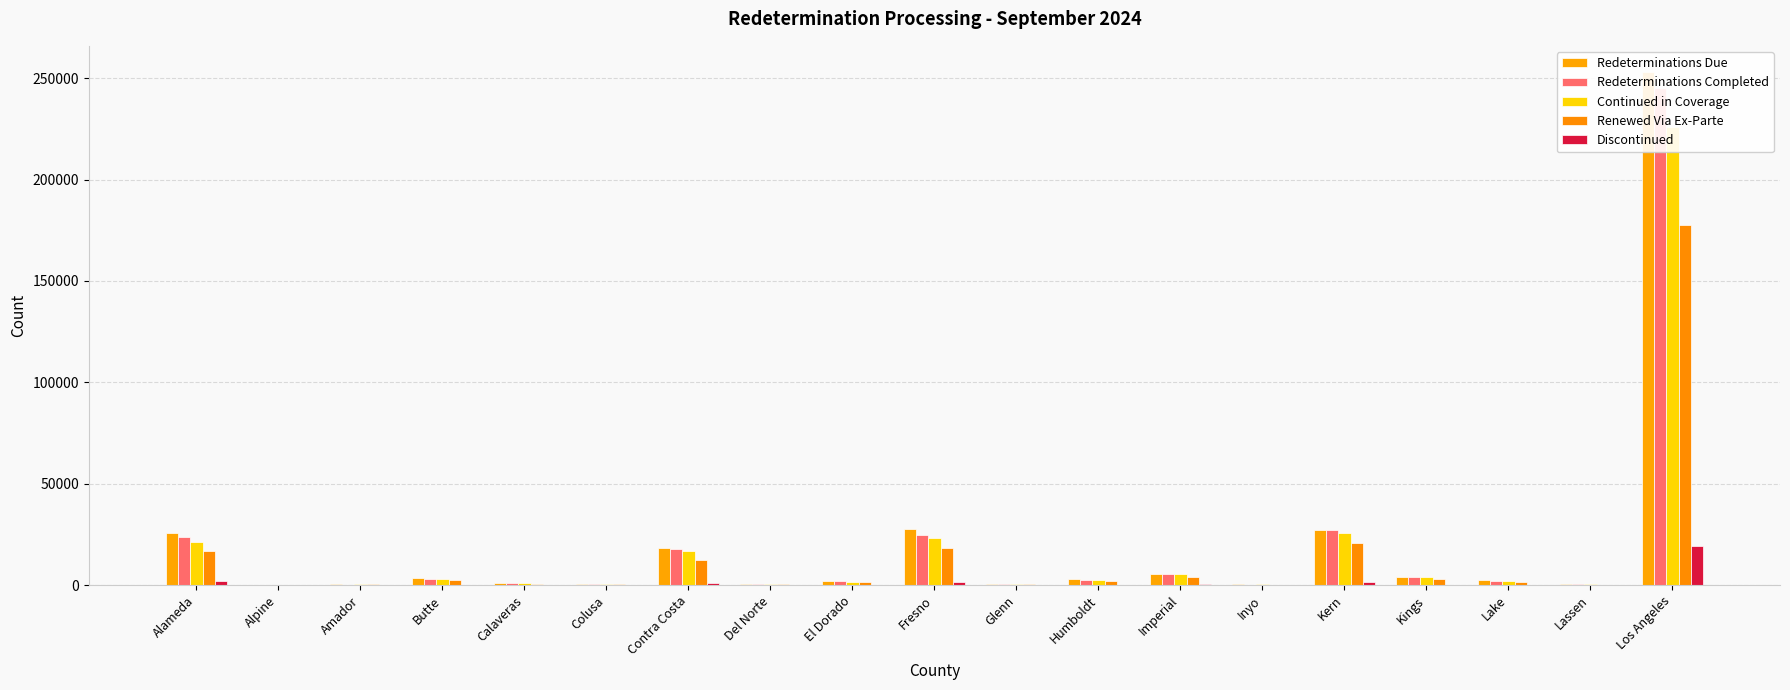

True or false: Redeterminations Due has a value of 5690 at Imperial.

True